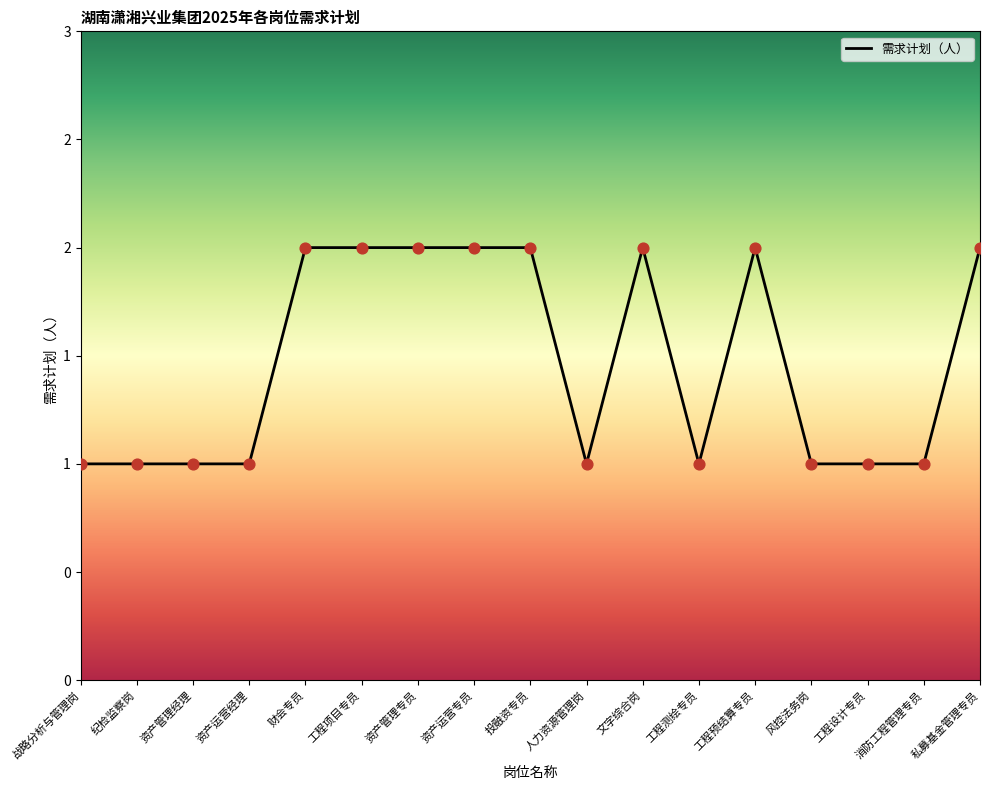

Approximately how many times larger is the value at 工程预结算专员 compared to 资产管理专员?

1.0